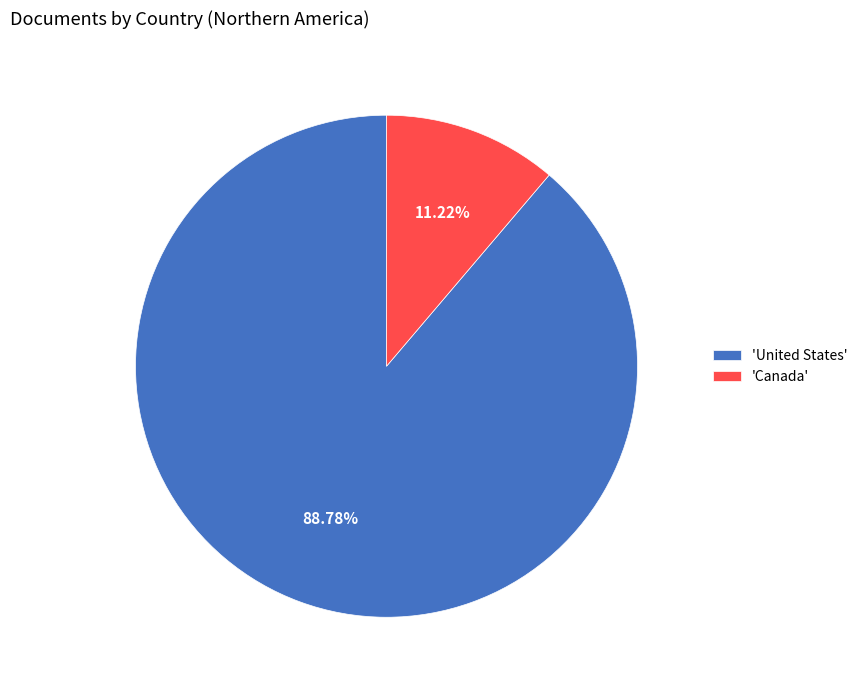

Which slice is the smallest?

'Canada'